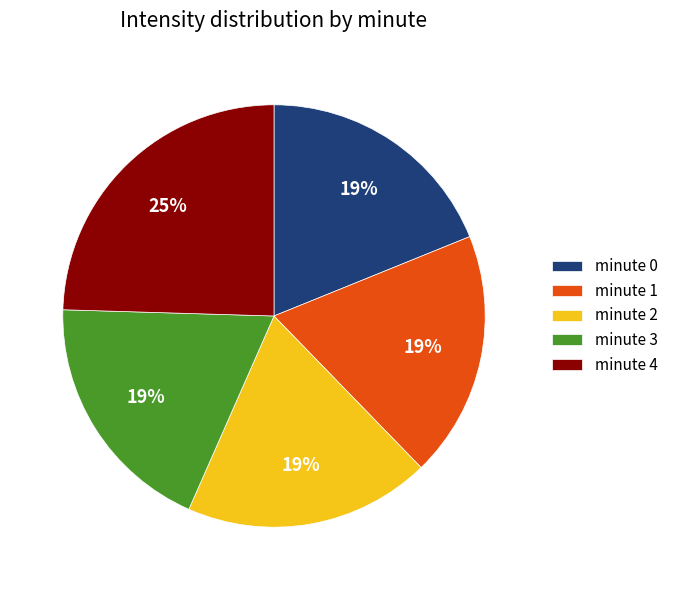

What is the largest slice in the pie chart?

minute 4